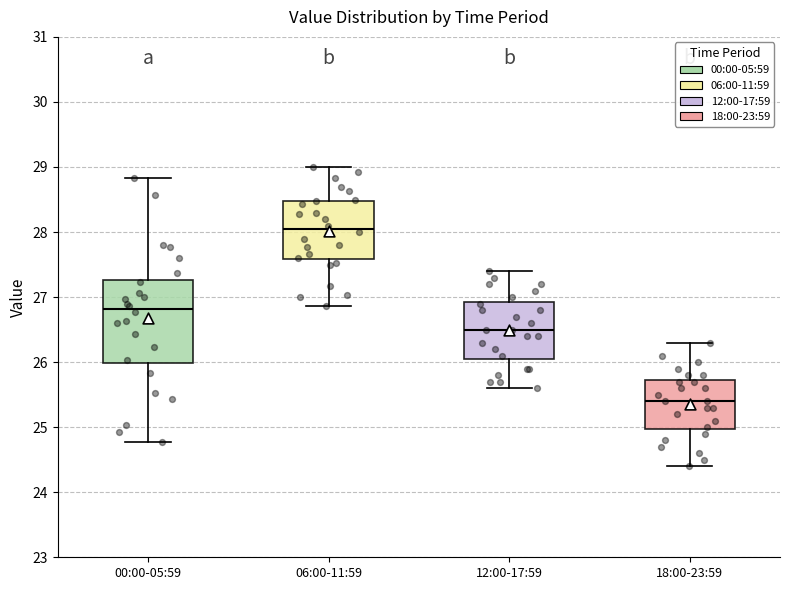

Where is the upper edge of the box for 00:00-05:59 on the y-axis? The values are not printed on the chart, so give them approximately, as read against the axis.

27.3